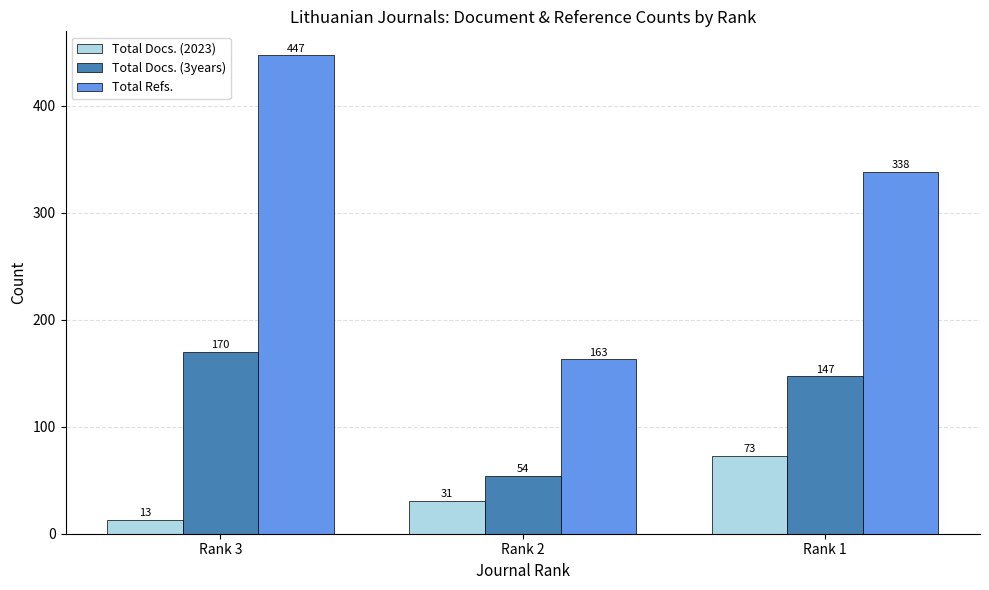

The value of Total Docs. (3years) at Rank 2 is 54. True or false?

True